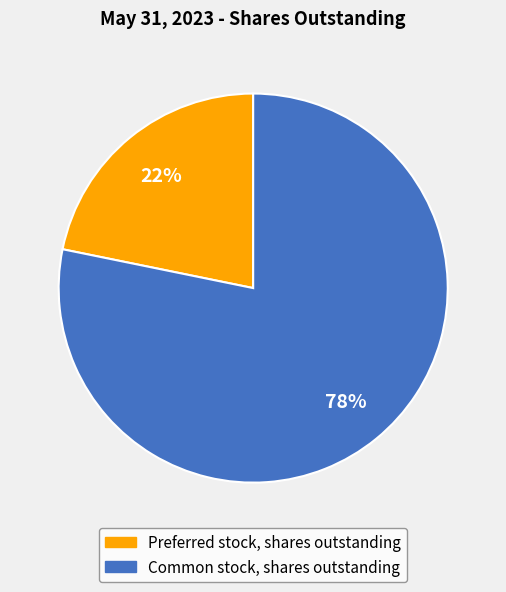

How many slices are in this pie chart?

2